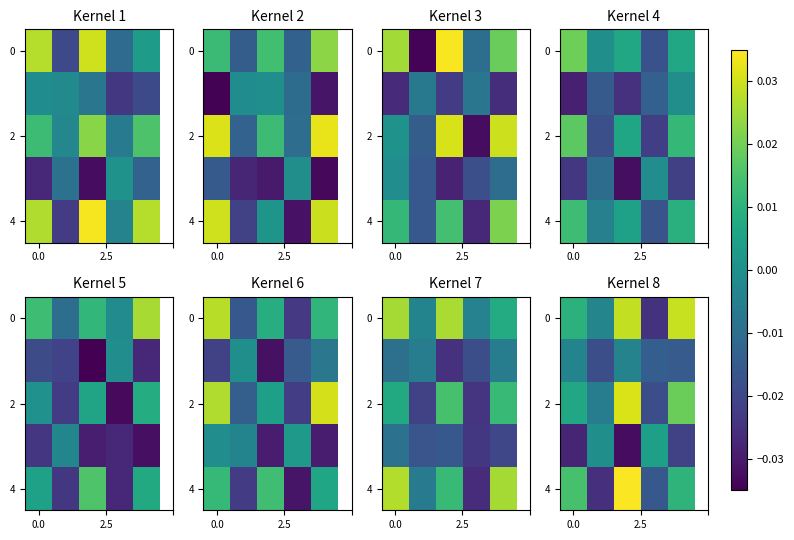

How many values in row_4 are above zero?

3